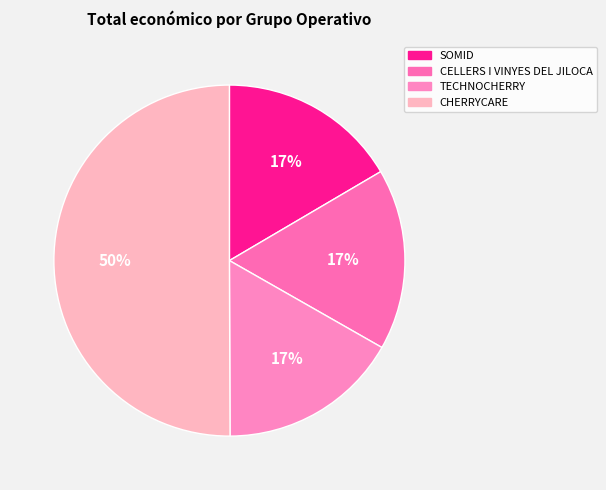

Which slice is the largest?

CHERRYCARE